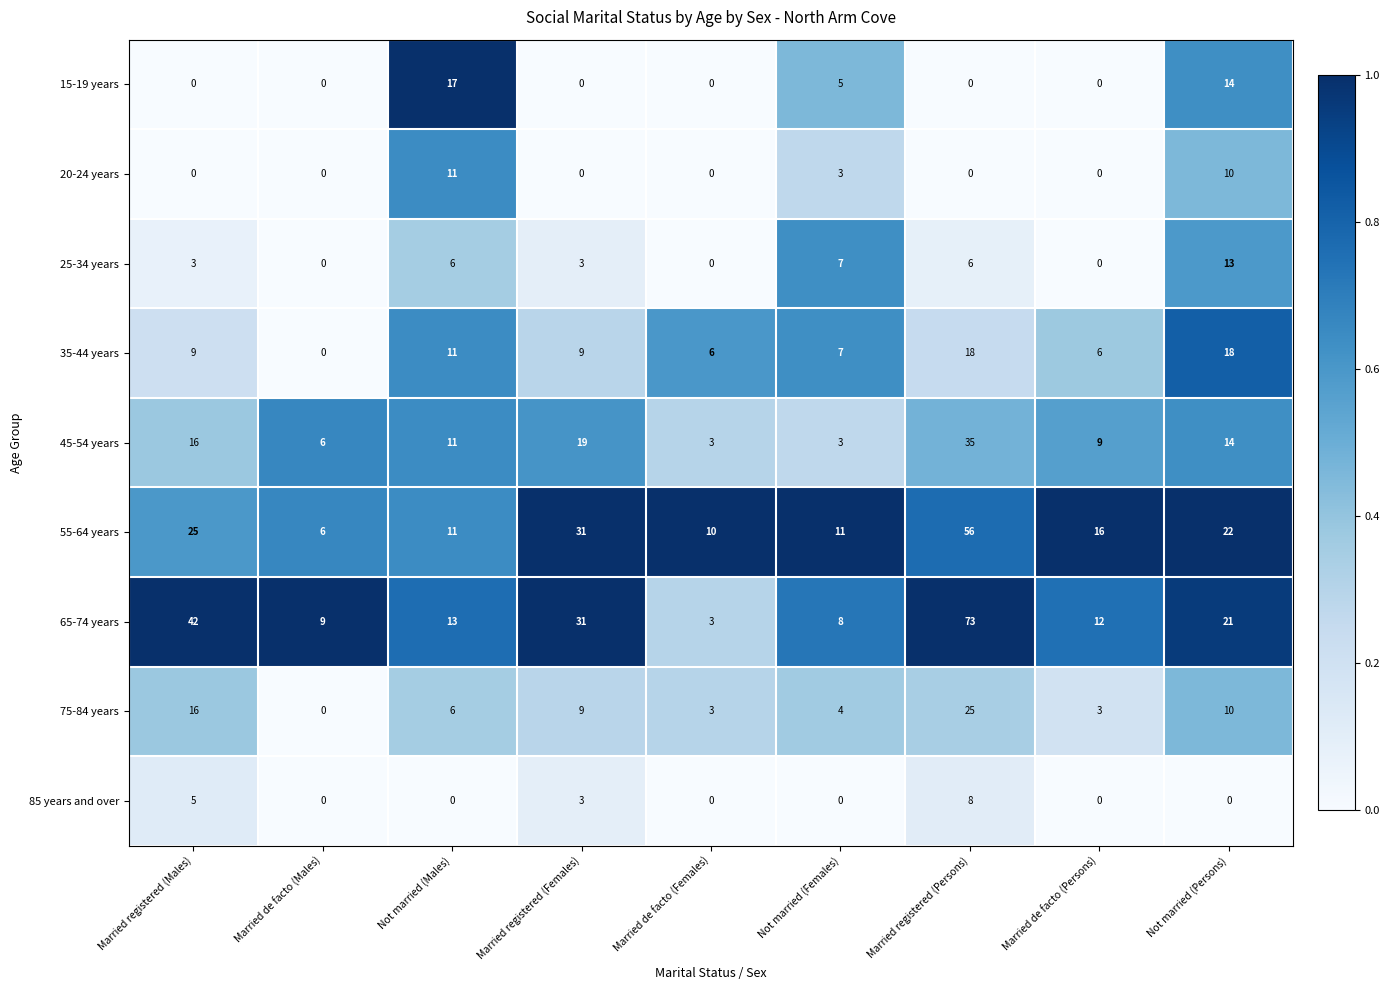

At which category is the sum across all series the highest?

Married registered (Persons)